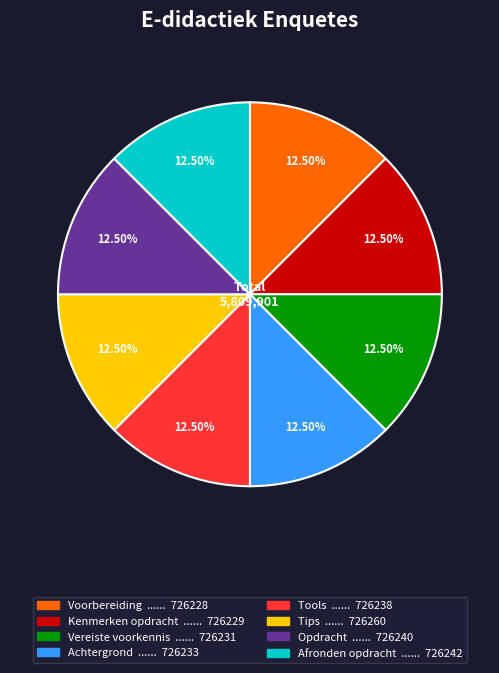

Does any single category account for the majority?

No